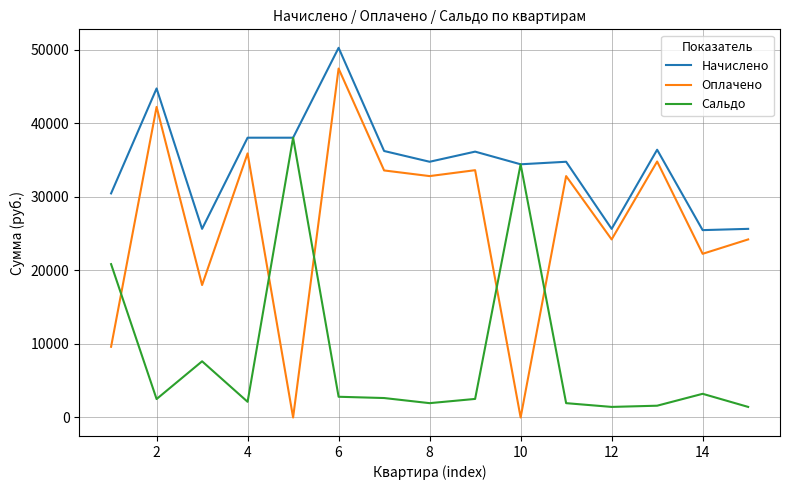

Rank the series by their average value, from lowest to highest.

Сальдо, Оплачено, Начислено